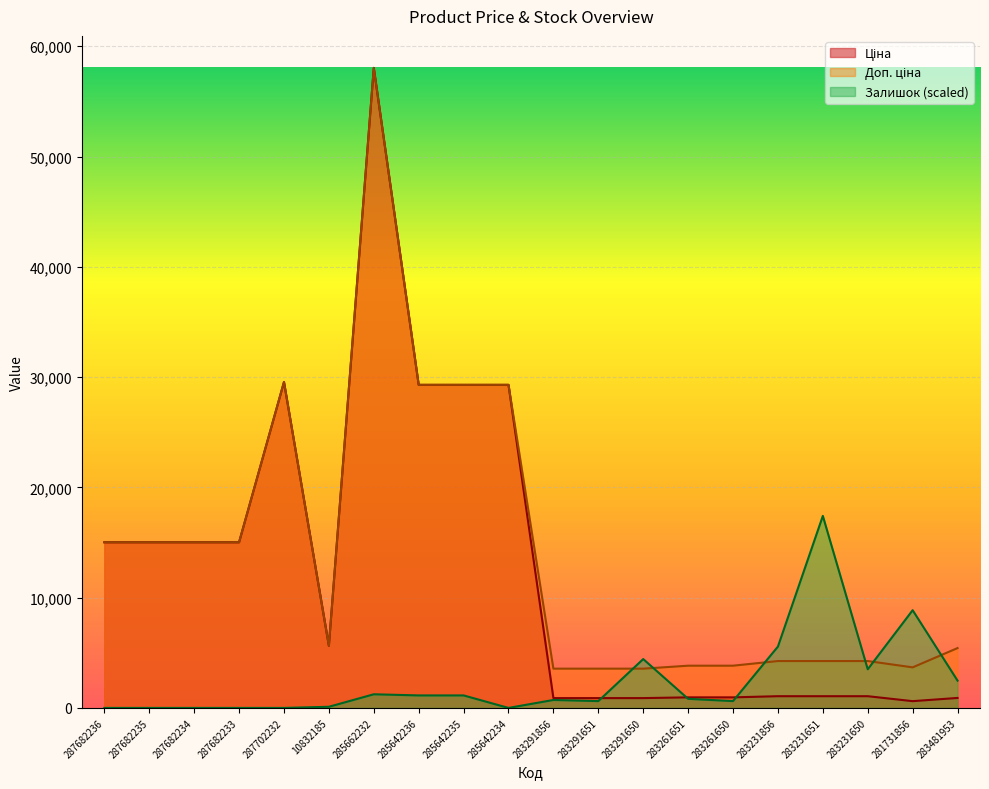

Does the chart display data point markers on the line(s)?

No